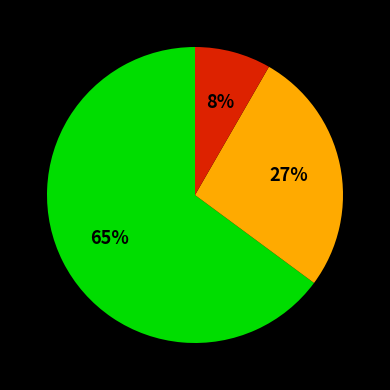

To the nearest percent, what is the average slice percentage?

33%